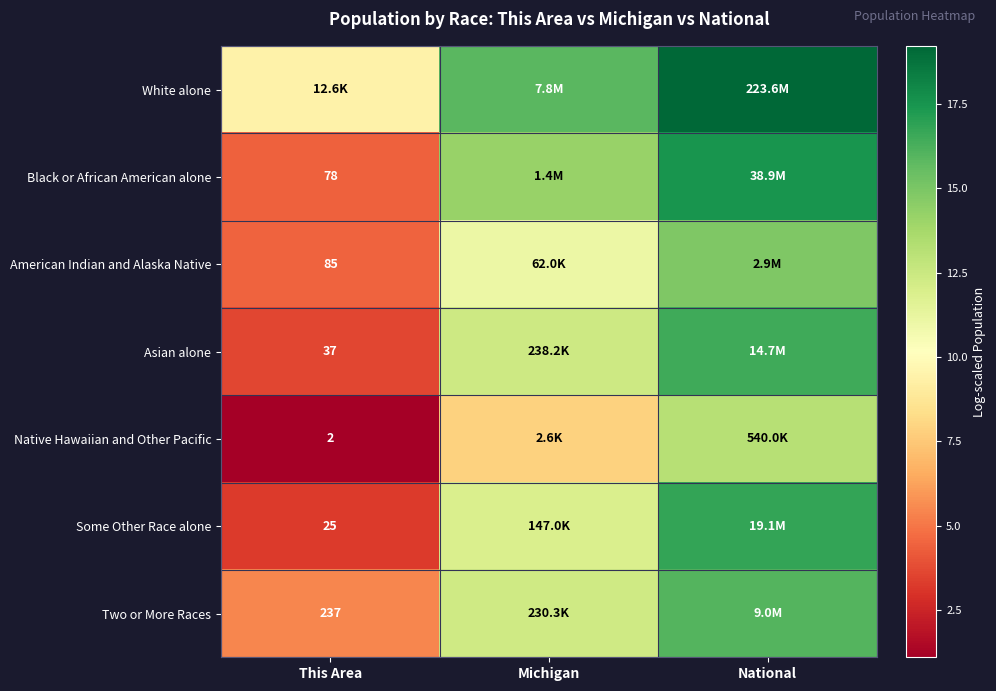

Is the value of American Indian and Alaska Native at This Area greater than the value of Black or African American alone at This Area?

Yes